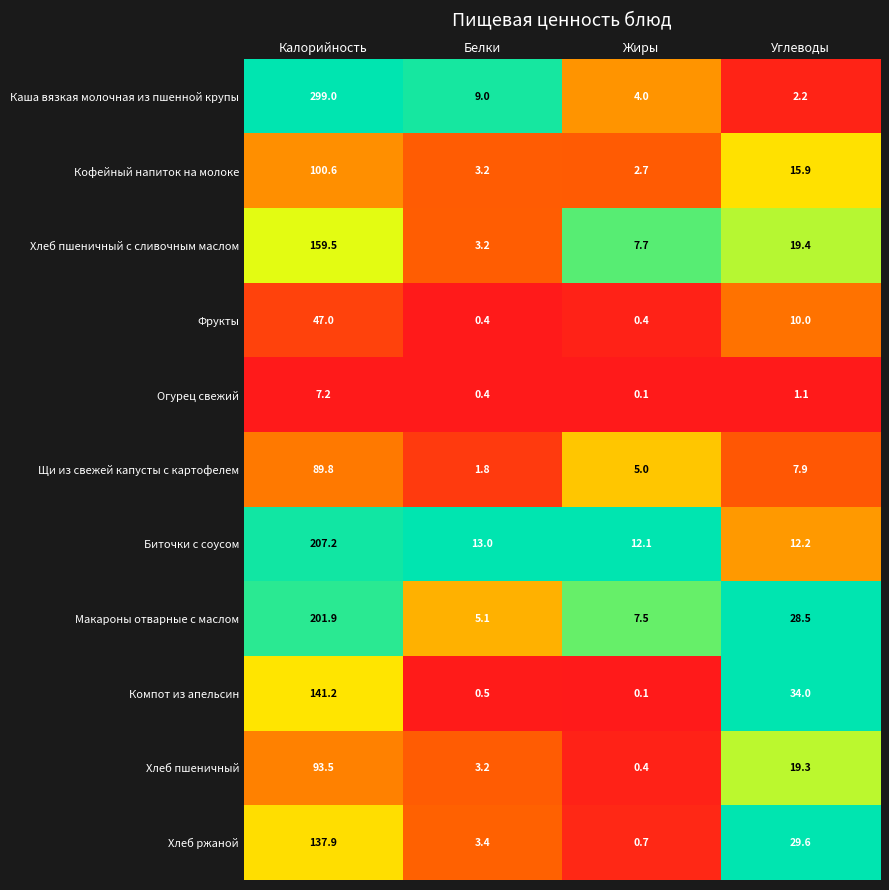

What is the average value of the Хлеб пшеничный series?

29.1